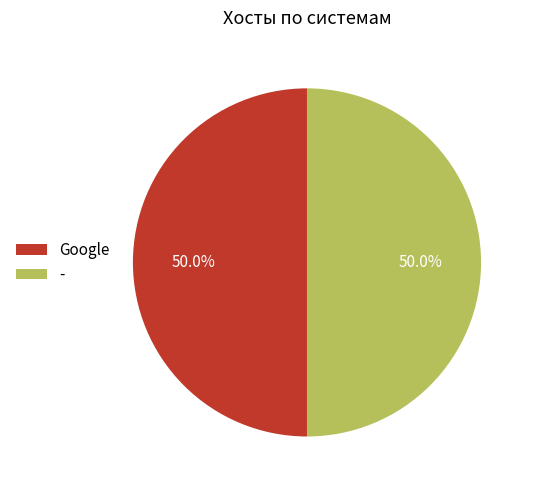

Approximately how many times larger is the value at - compared to Google?

1.0